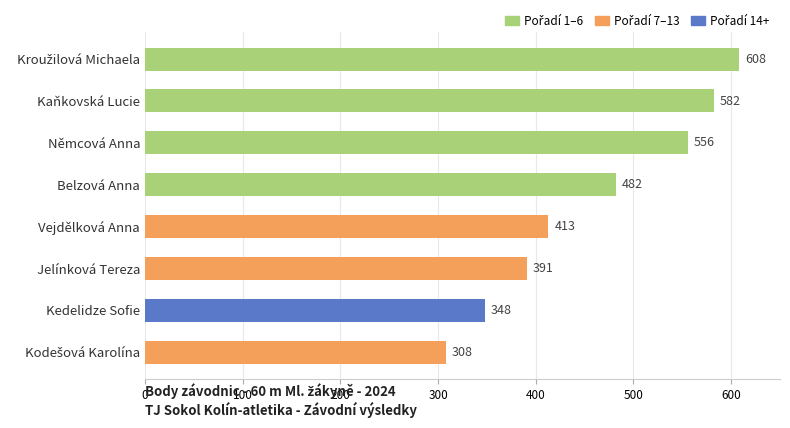

What is the smallest value displayed?

308